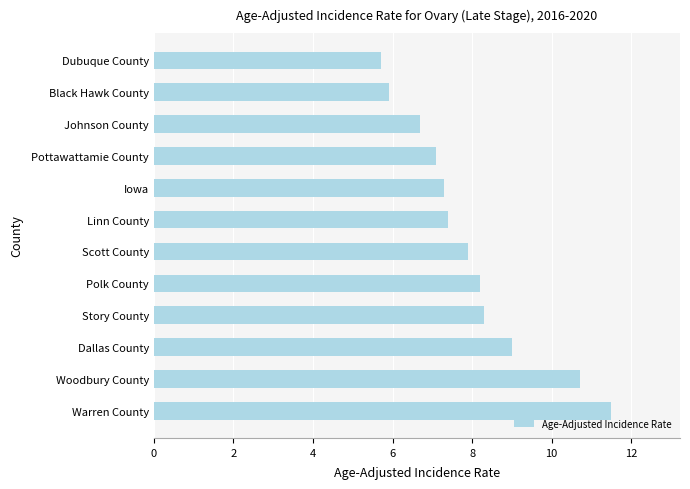

Read the value at Woodbury County.

10.7